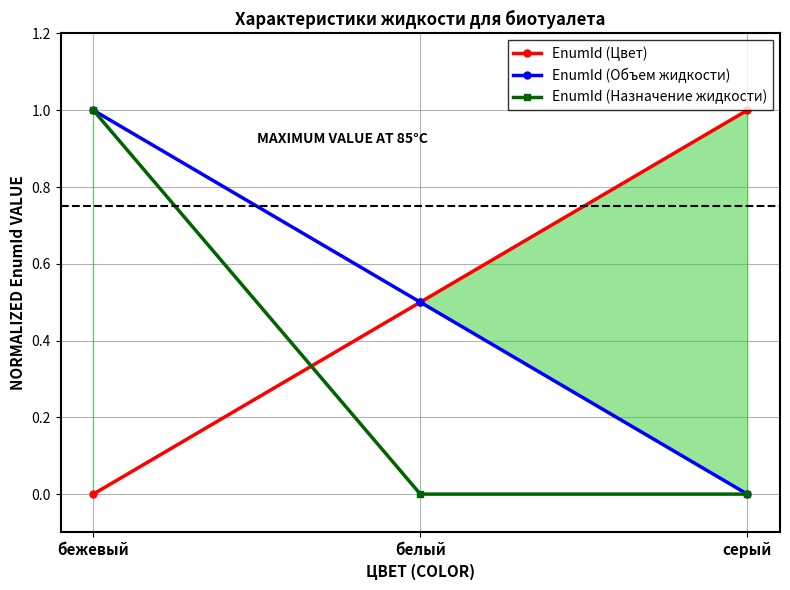

How many data points does each series have?

3